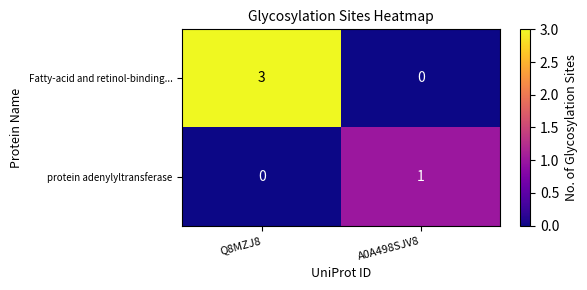

At which category does the chart reach its peak across all series?

Q8MZJ8